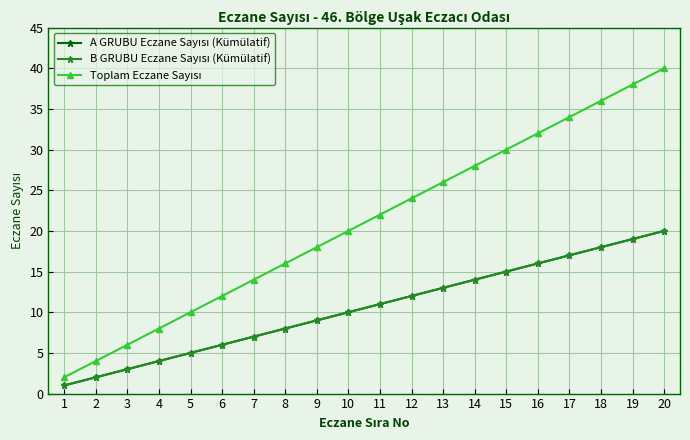

At which label is Toplam Eczane Sayısı closest to 21?

10